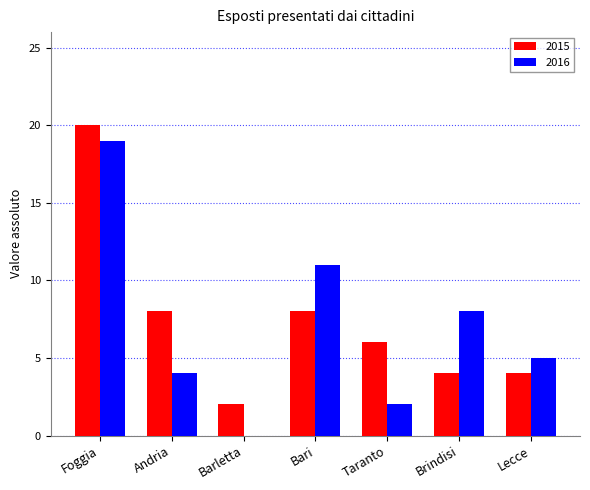

Which series has the largest range (max minus min)?

2016